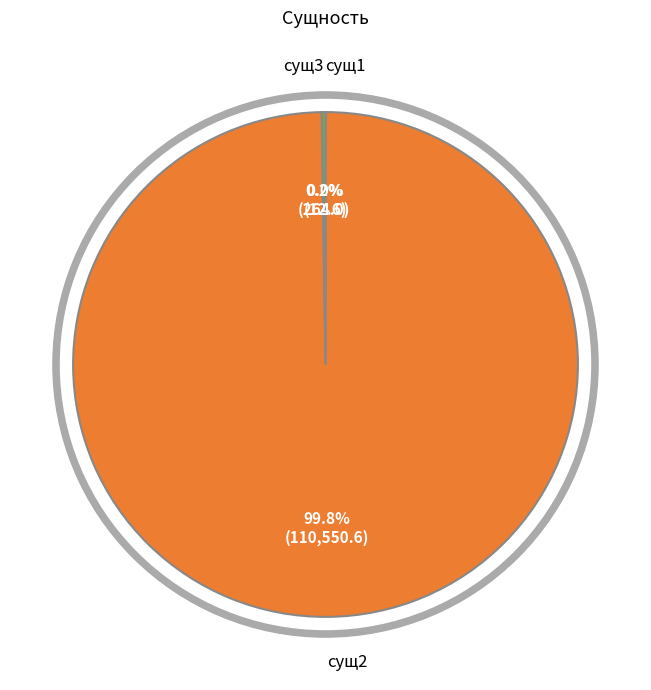

Which slice is the largest?

сущ2